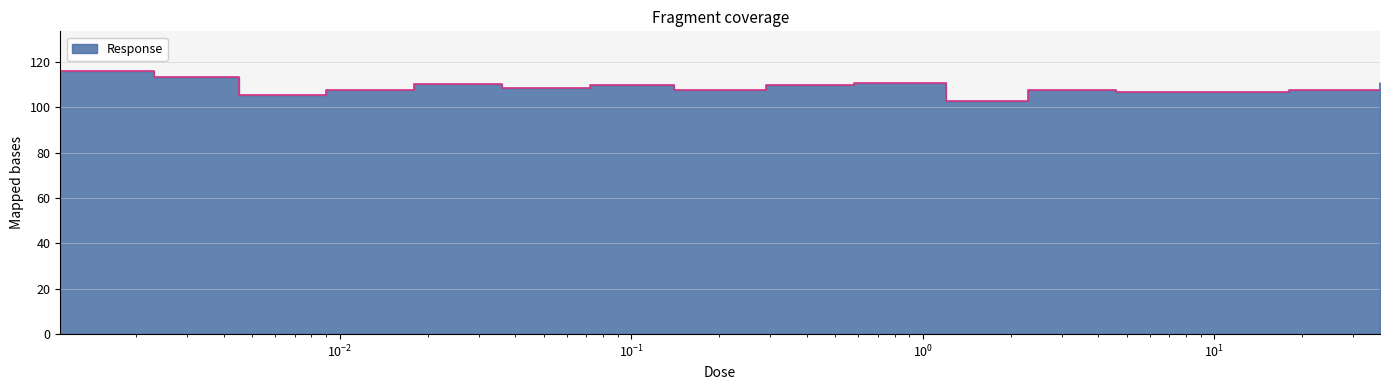

What is the difference between the maximum and minimum values?

13.3